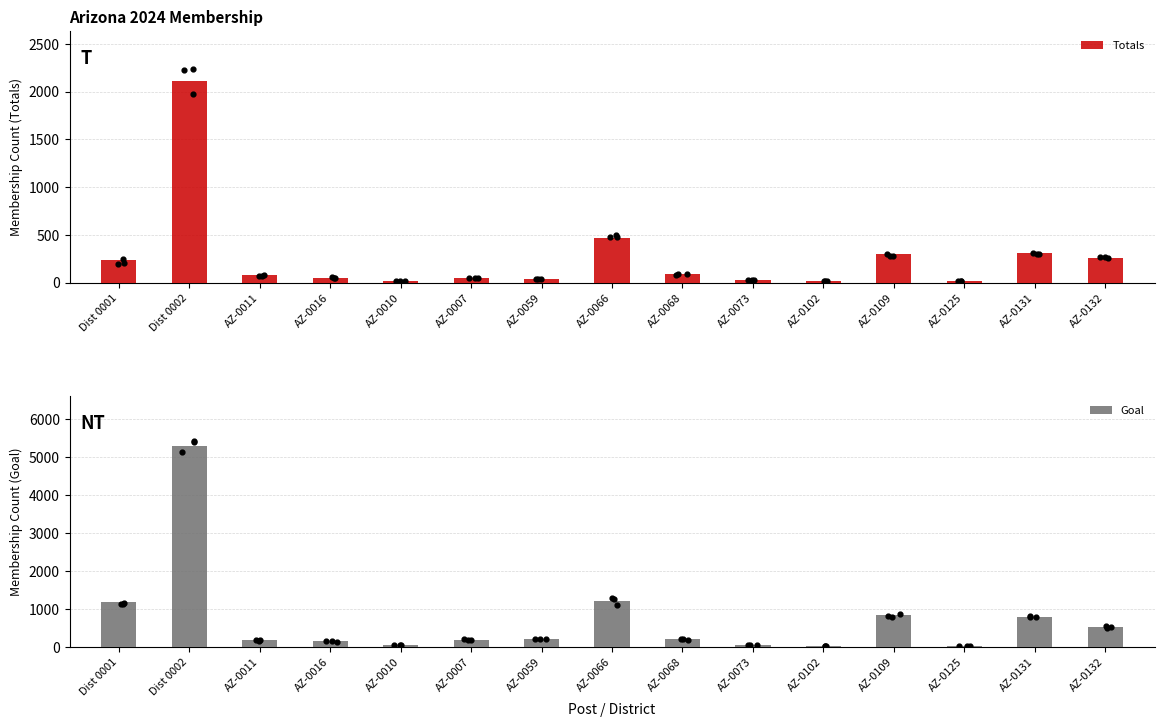

What is the total value across all series at AZ-0131?

1115